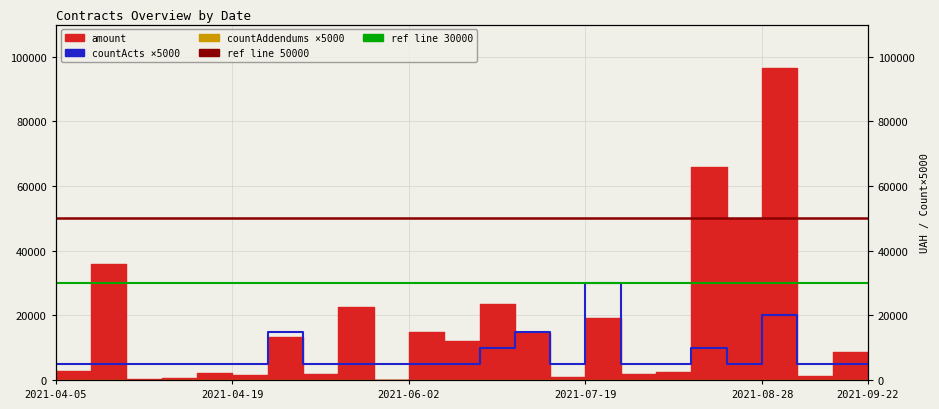

What is the label of the 4th point from the left?

2021-04-12